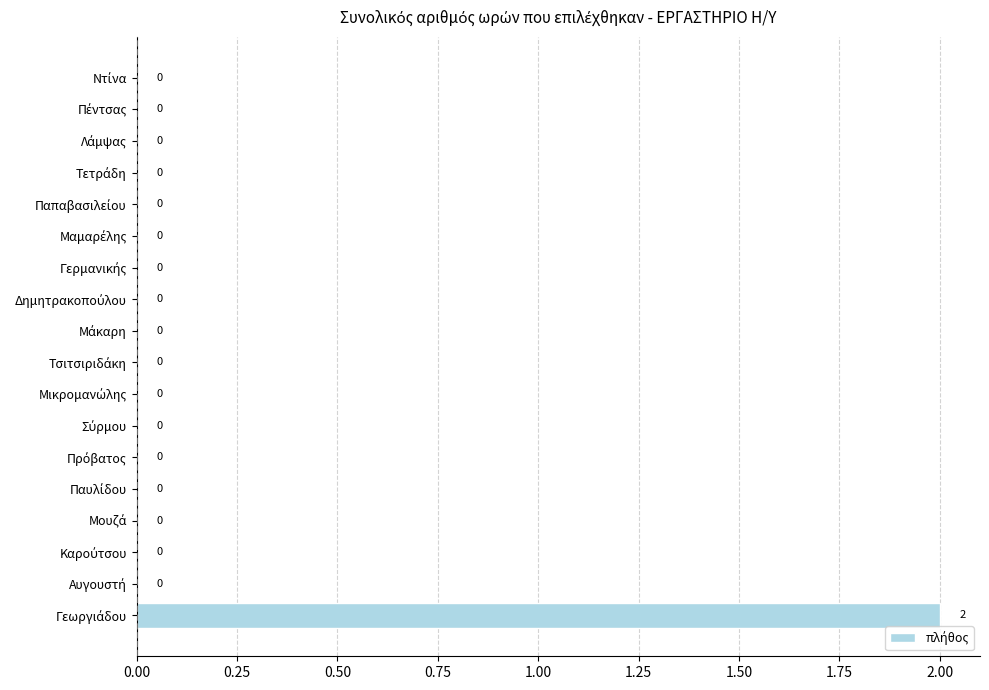

How many categories are shown in the chart?

18